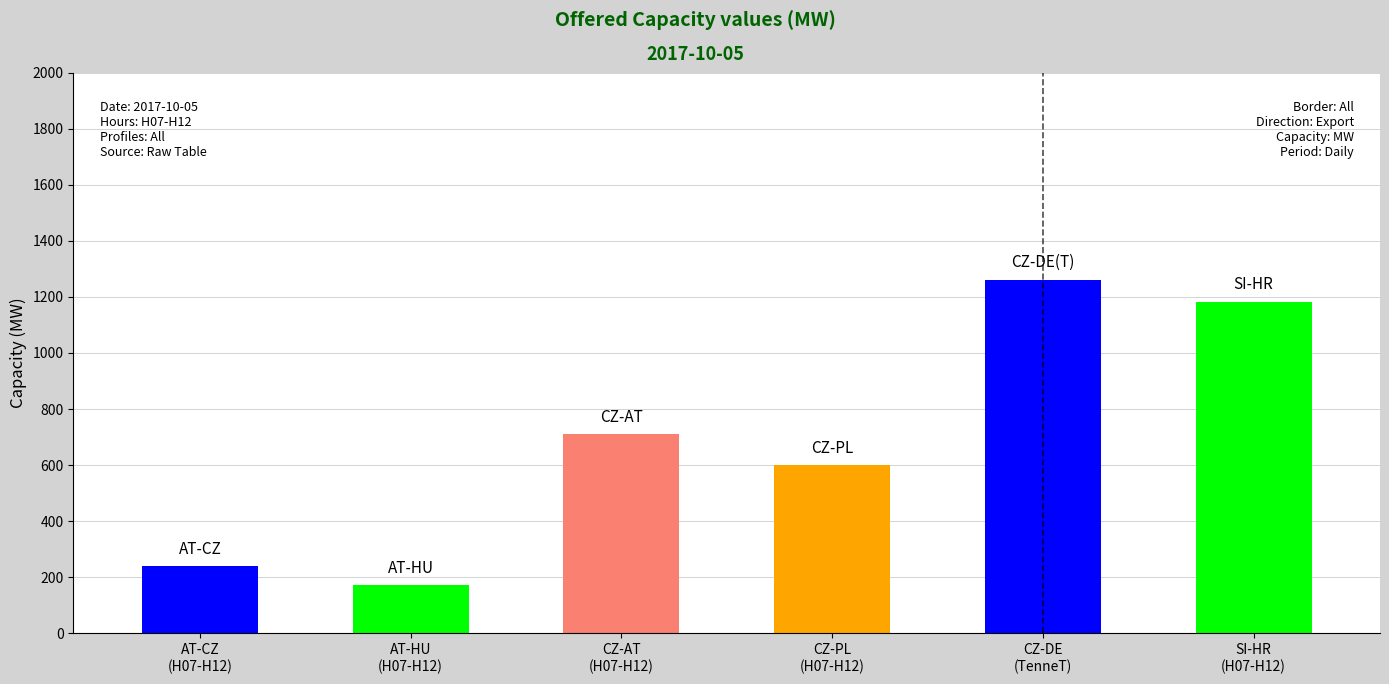

The SI-HR series shows 1852 at SI-HR. True or false?

False